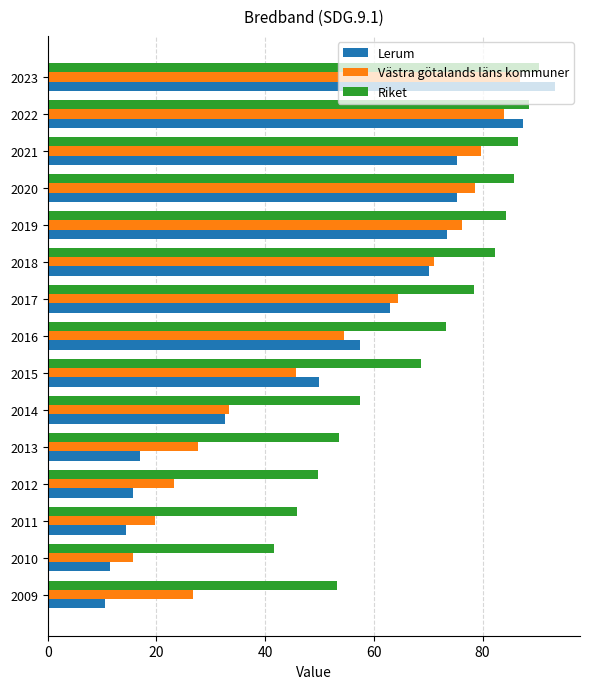

At which label does Lerum reach its peak?

2023